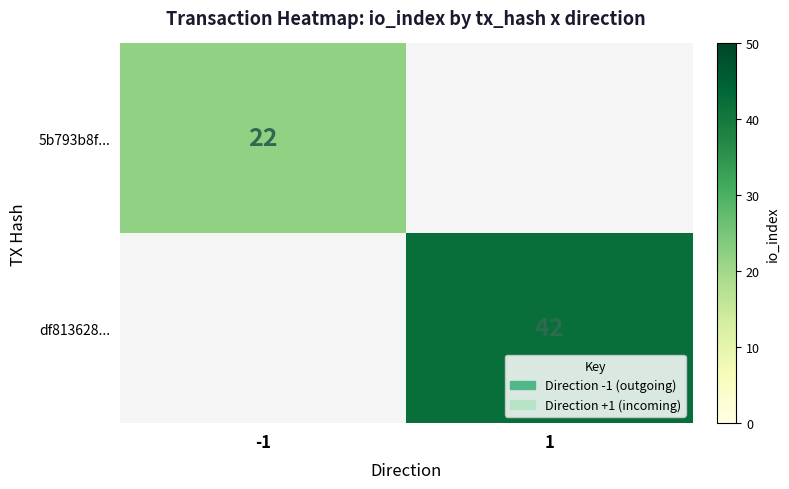

The value of df813628... at 1 is 18.7. True or false?

False